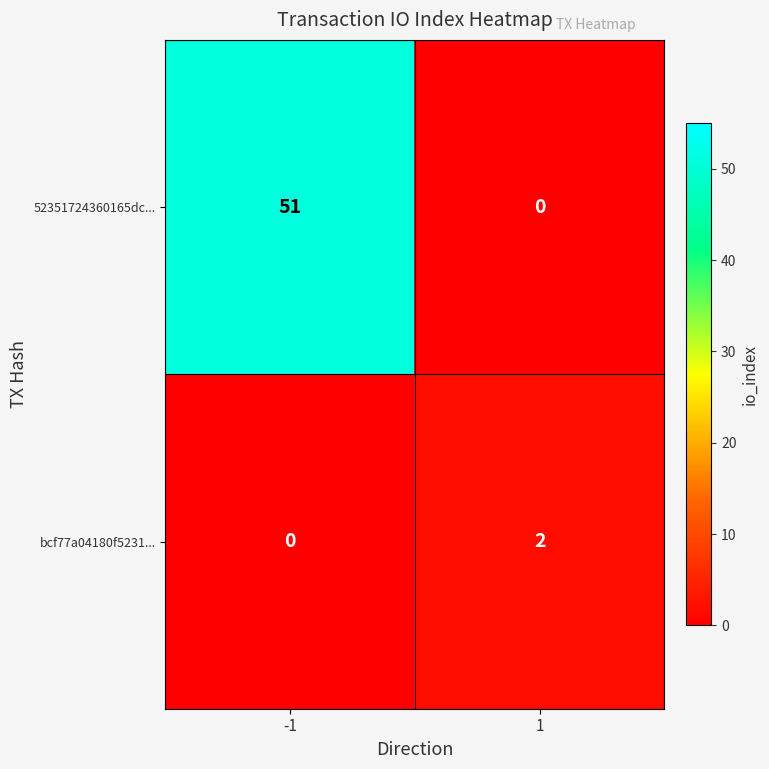

Reading left to right, list all the values displayed in this chart.

52351724360165dc...: 51	0
bcf77a04180f5231...: 0	2